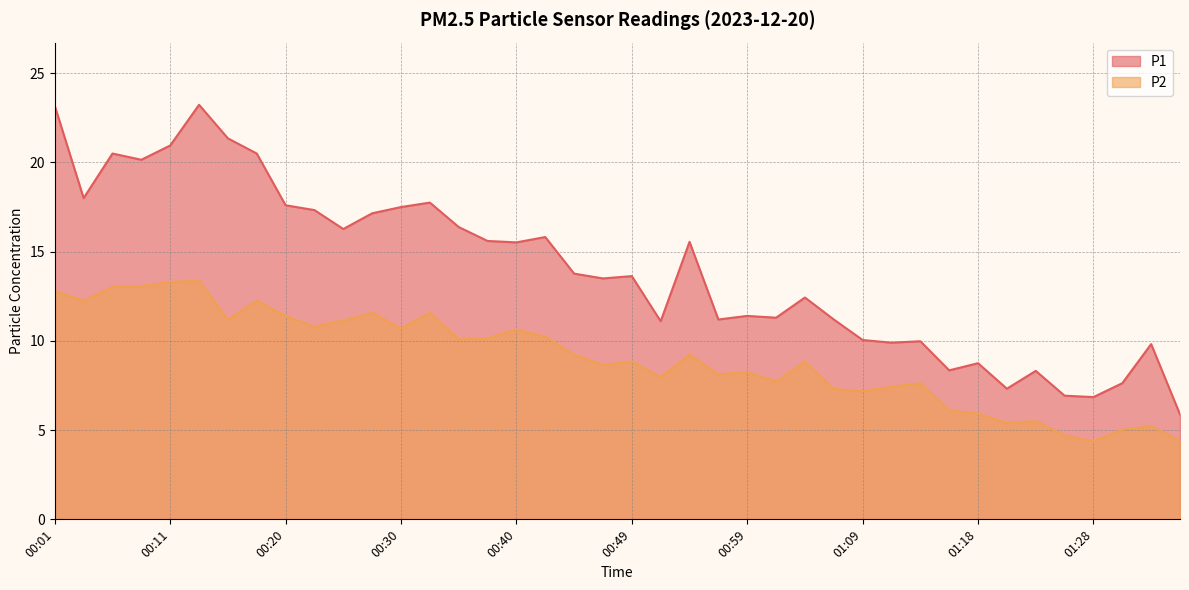

What is the greatest value displayed?

23.2